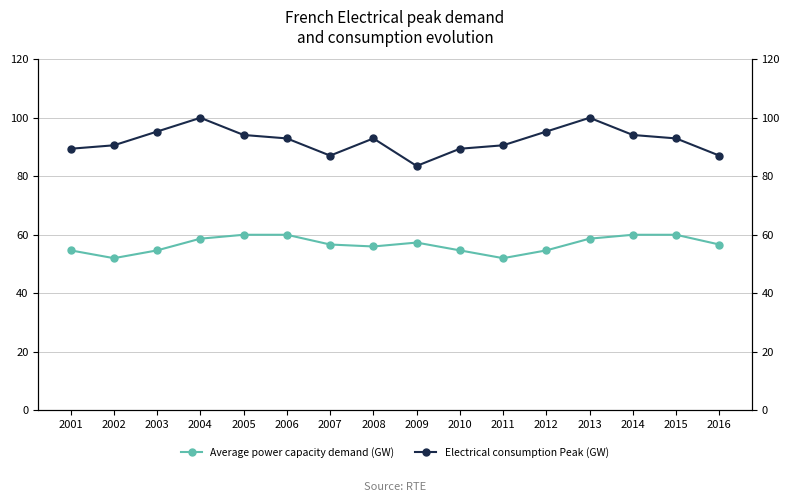

What are all the series names shown in the legend?

Average power capacity demand (GW), Electrical consumption Peak (GW)